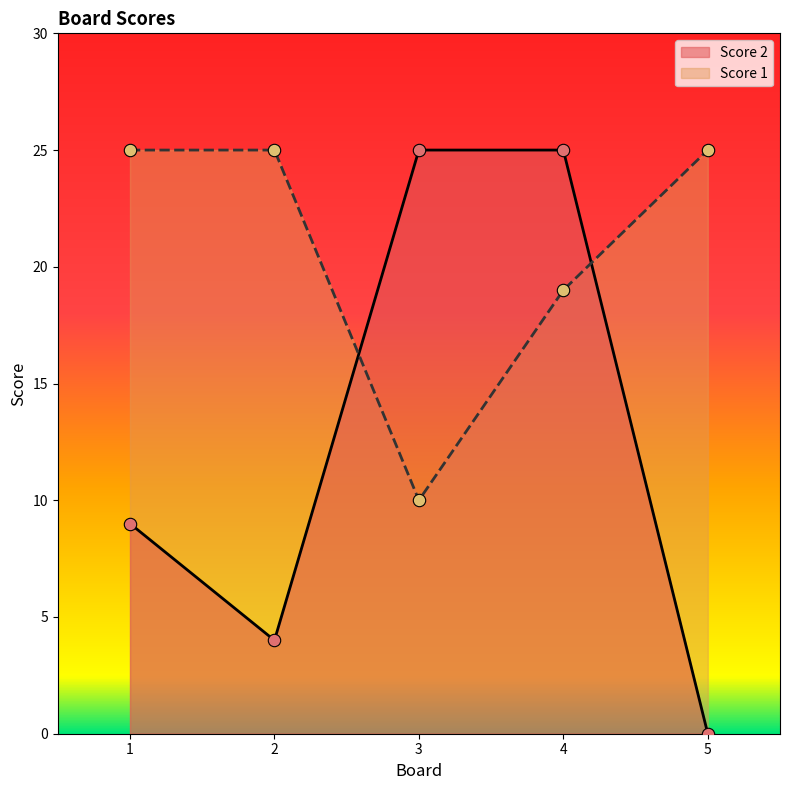

Which series has the largest Y range (max minus min)?

Score 2